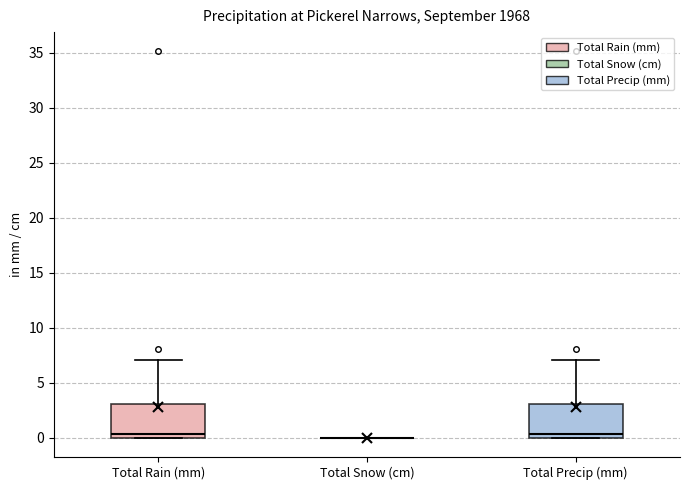

Reading left to right, read every box against the y-axis: the position of its median line, the range the box covers, and the ends of its whiskers. The values are not printed on the chart, so give them approximately, as read against the axis.

Total Rain (mm): median 0.5, box 0.0 to 3.0, whiskers 0.0 to 7.0
Total Snow (cm): box collapsed to a line at 0.0, whiskers 0.0 to 0.0
Total Precip (mm): median 0.5, box 0.0 to 3.0, whiskers 0.0 to 7.0